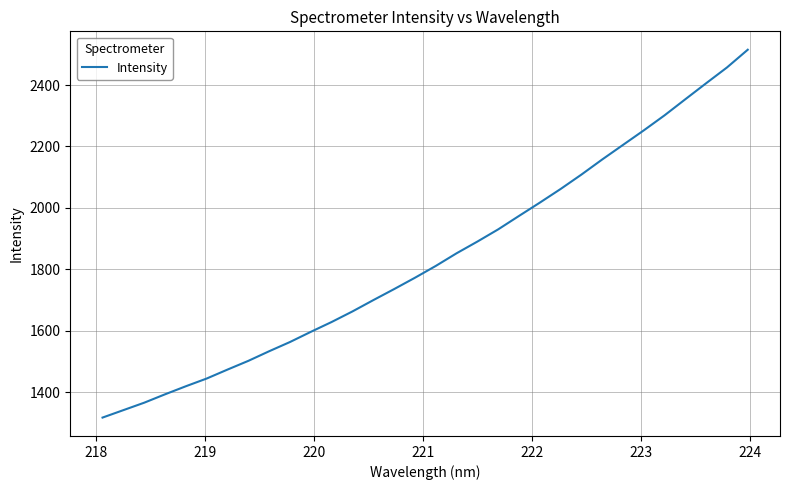

What is the minimum value shown in the chart?

1318.0